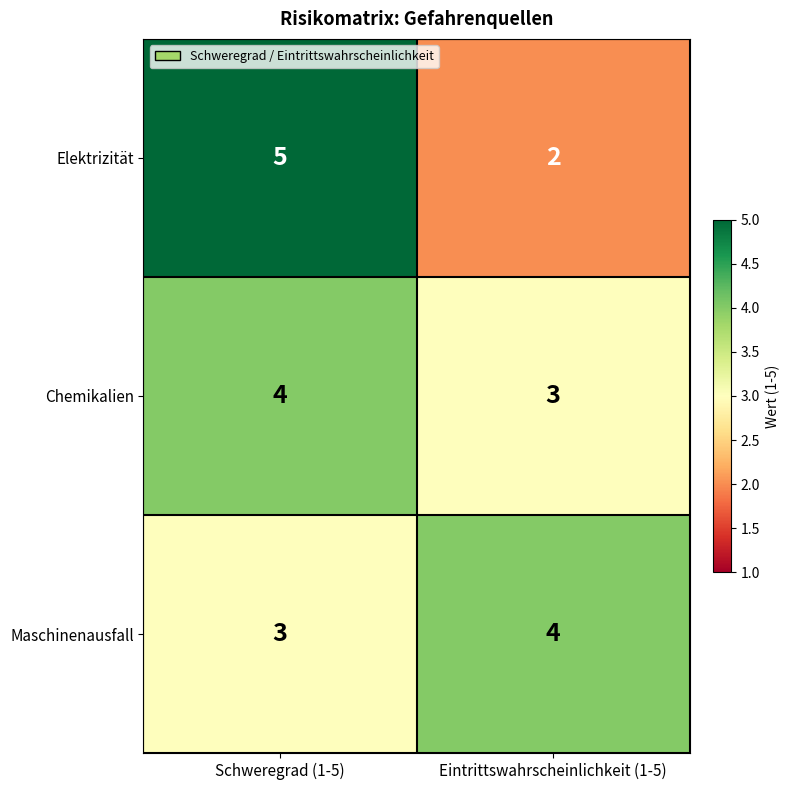

Reading left to right, what are all the values shown in this chart?

Elektrizität: 5	2
Chemikalien: 4	3
Maschinenausfall: 3	4